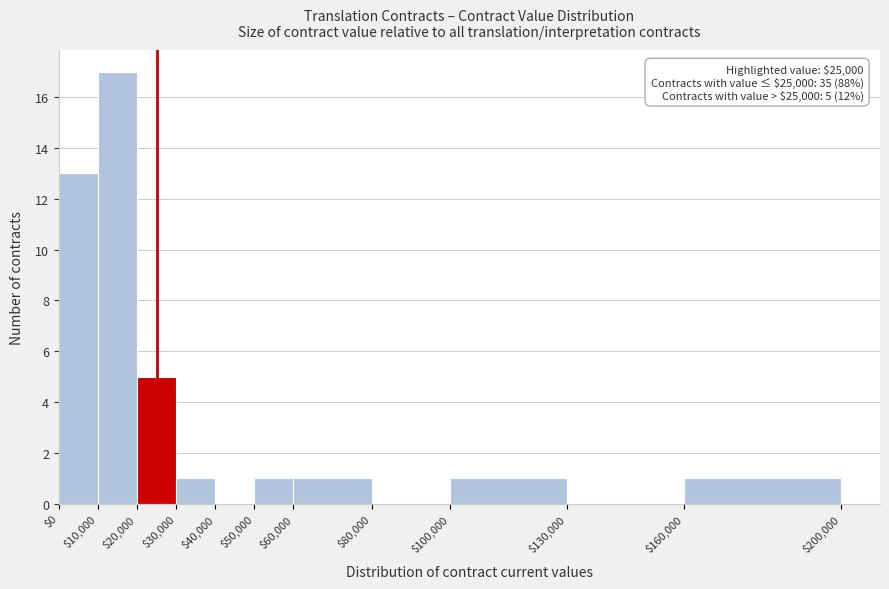

Over which range of the x-axis is the bar tallest?

$10,000 to $20,000